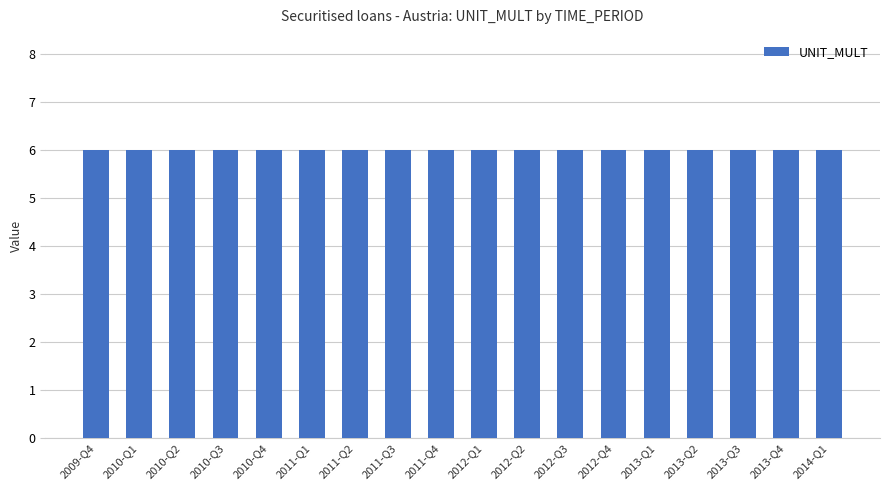

True or false: UNIT_MULT has a value of 6 at 2009-Q4.

True